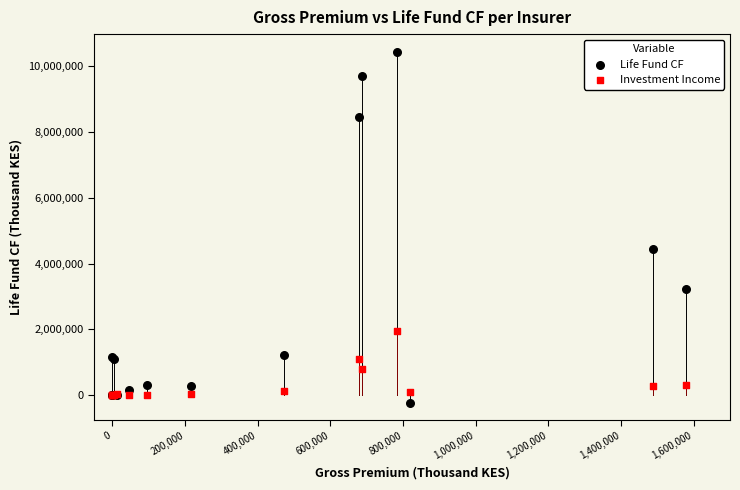

Which series contains the highest Y value?

Life Fund CF